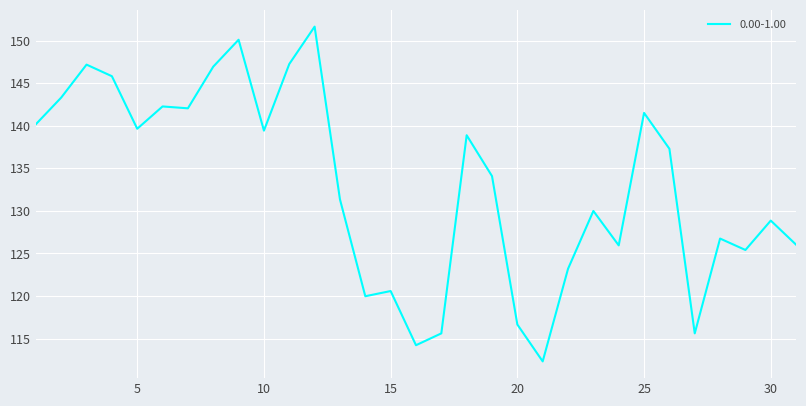

What is the difference between the maximum and minimum values?

39.3